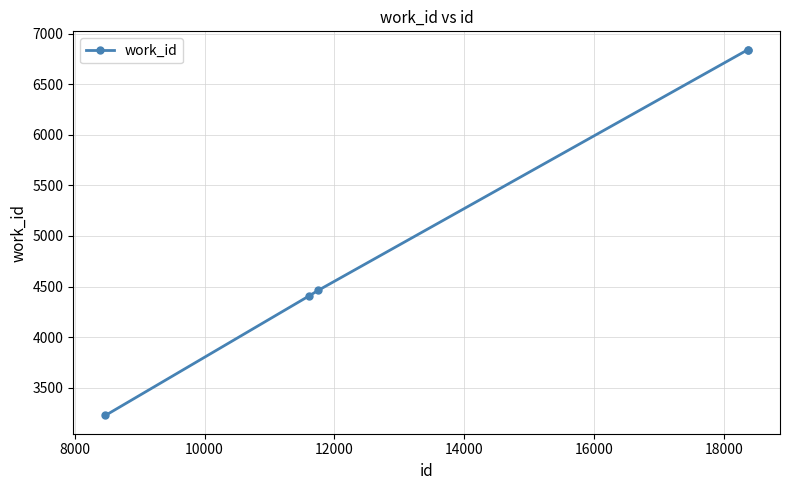

Is this an area chart (filled region under the line)?

No